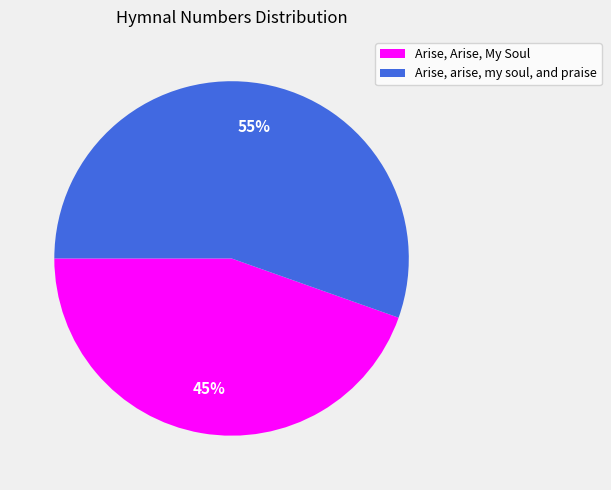

Rank the categories by value from highest to lowest.

Arise, arise, my soul, and praise, Arise, Arise, My Soul